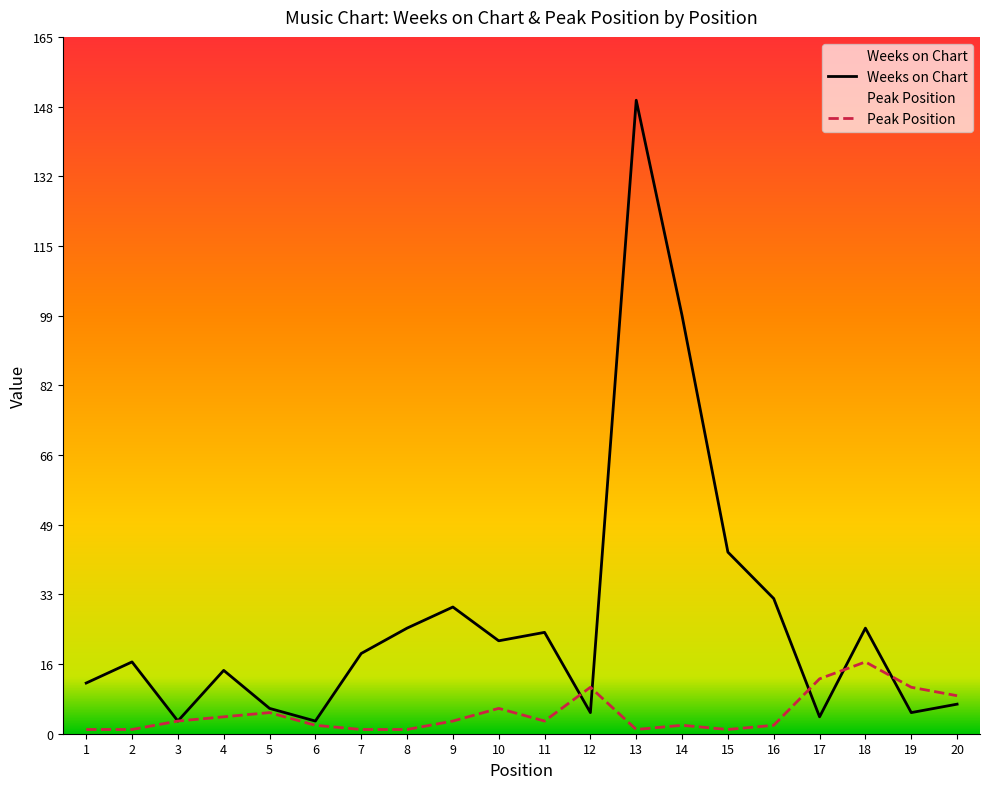

How many intersections are there between Peak Position and Weeks on Chart?

5